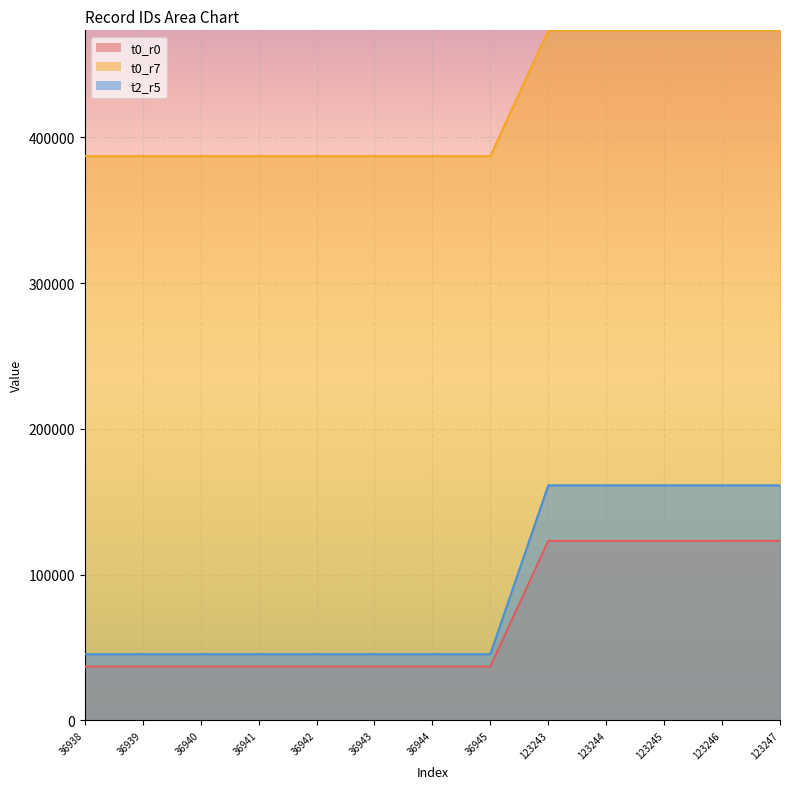

Reading left to right, what are all the values shown in this chart?

t0_r0: 36938=36938	36939=36939	36940=36940	36941=36941	36942=36942	36943=36943	36944=36944	36945=36945	123243=123243	123244=123244	123245=123245	123246=123246	123247=123247
t0_r7: 36938=387128	36939=387129	36940=387130	36941=387131	36942=387132	36943=387133	36944=387134	36945=387135	123243=473433	123244=473434	123245=473435	123246=473436	123247=473437
t2_r5: 36938=45493	36939=45494	36940=45495	36941=45496	36942=45497	36943=45497	36944=45498	36945=45498	123243=161294	123244=161295	123245=161296	123246=161297	123247=161298